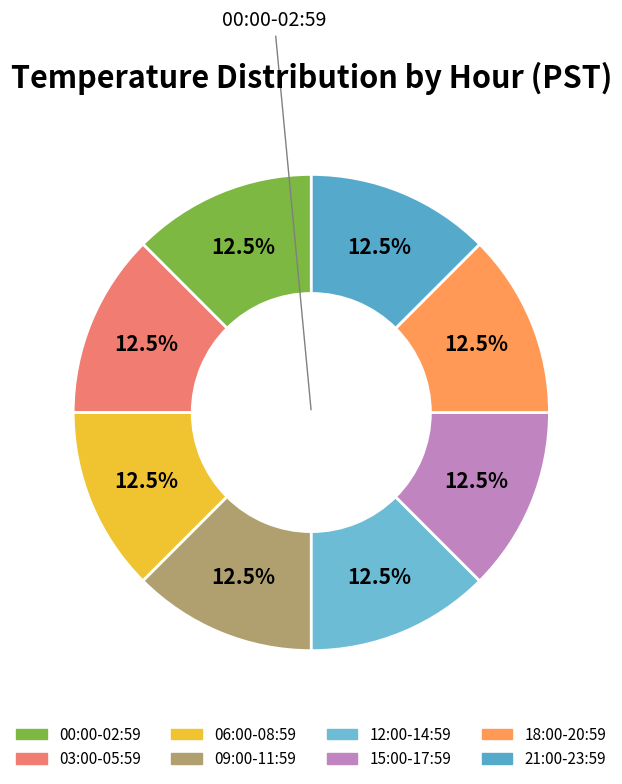

Count the number of slices in the pie.

8